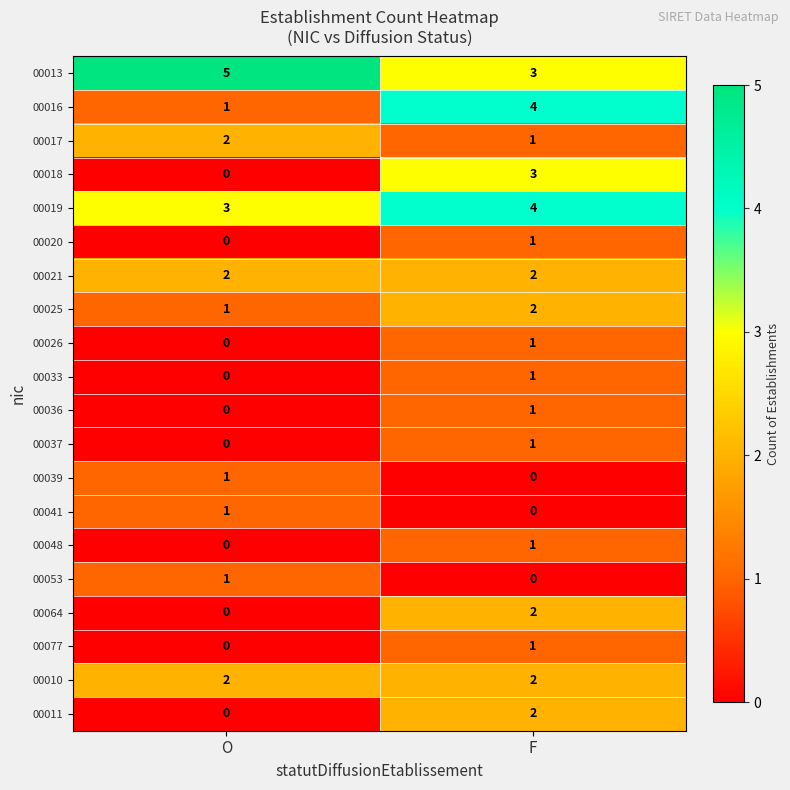

At which category is the sum across all series the highest?

F